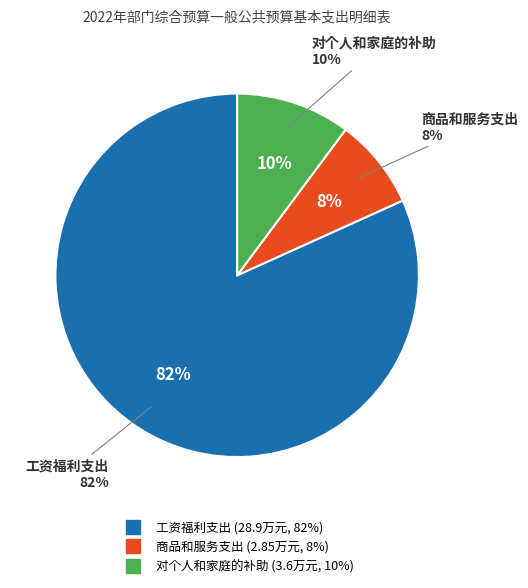

To the nearest percent, what is the difference between the 对个人和家庭的补助 and 商品和服务支出 slice percentages?

2%